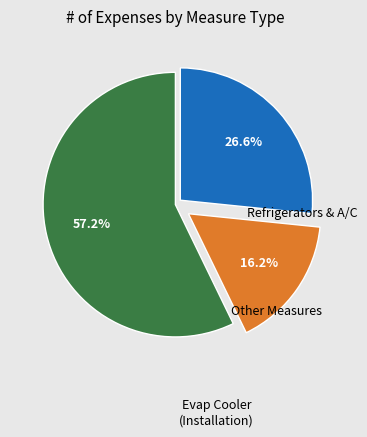

Does any single category account for the majority?

Yes